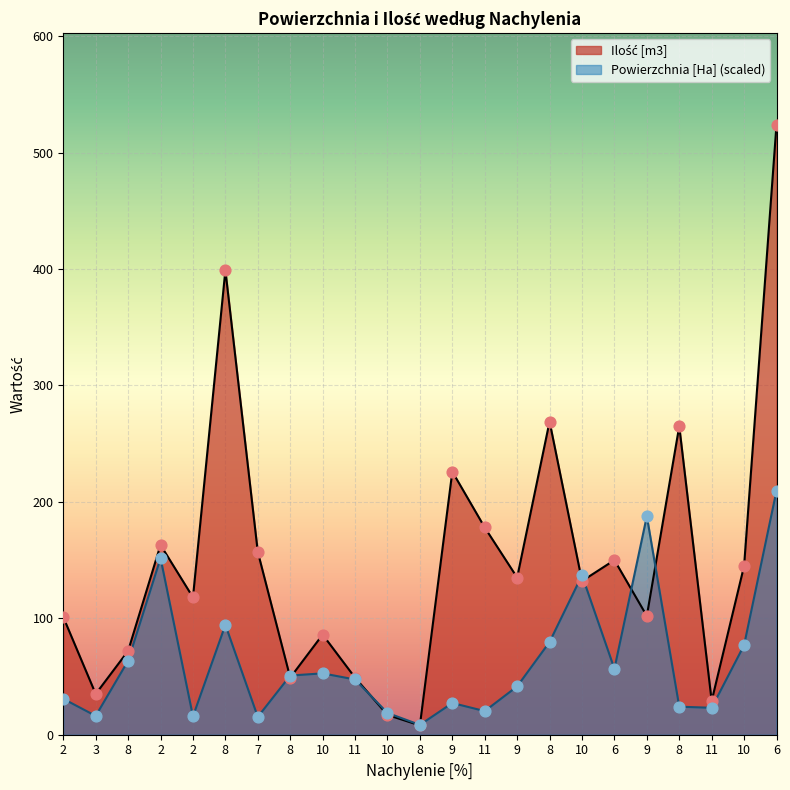

Which series contains the highest Y value?

Ilość [m3]